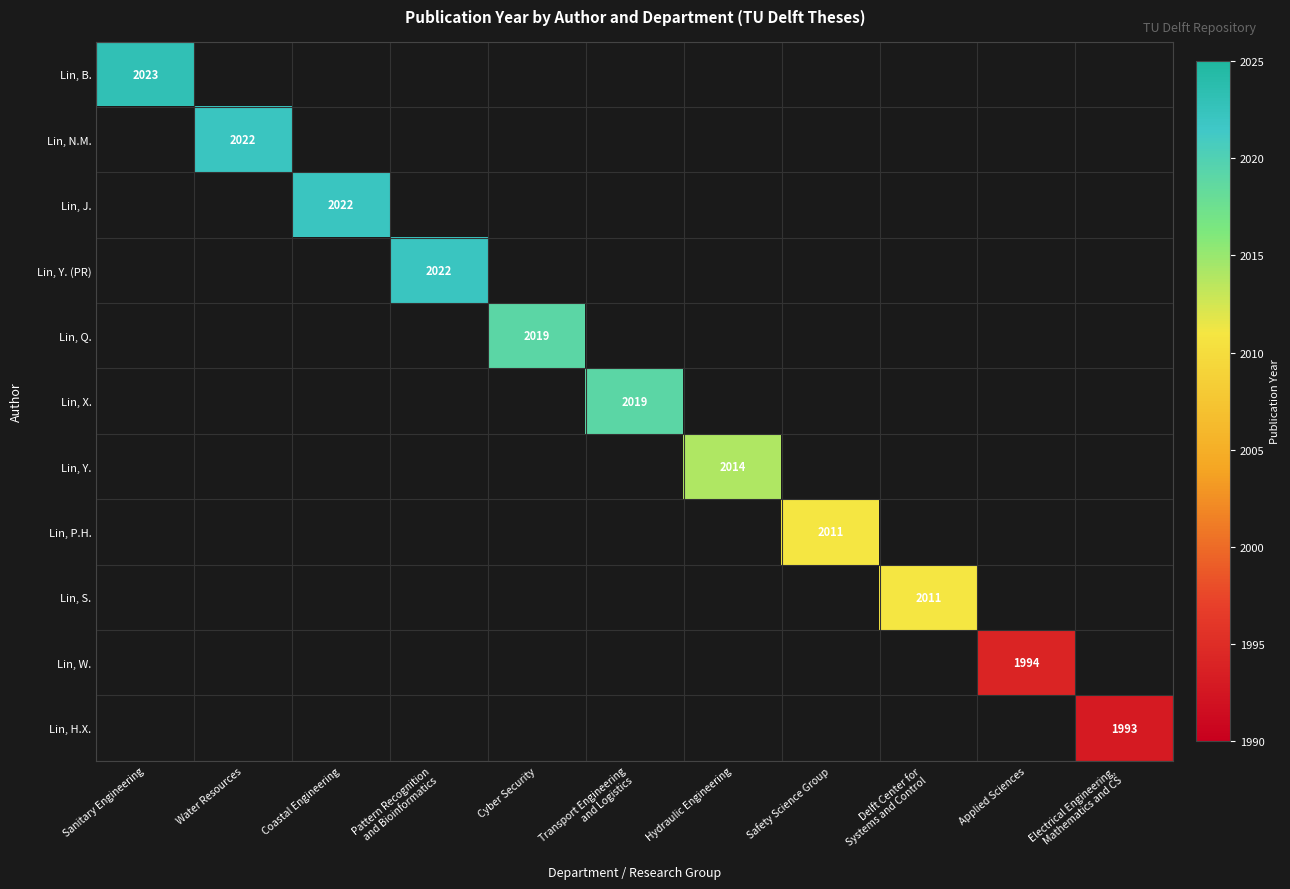

What is the smallest value displayed?

1993.0